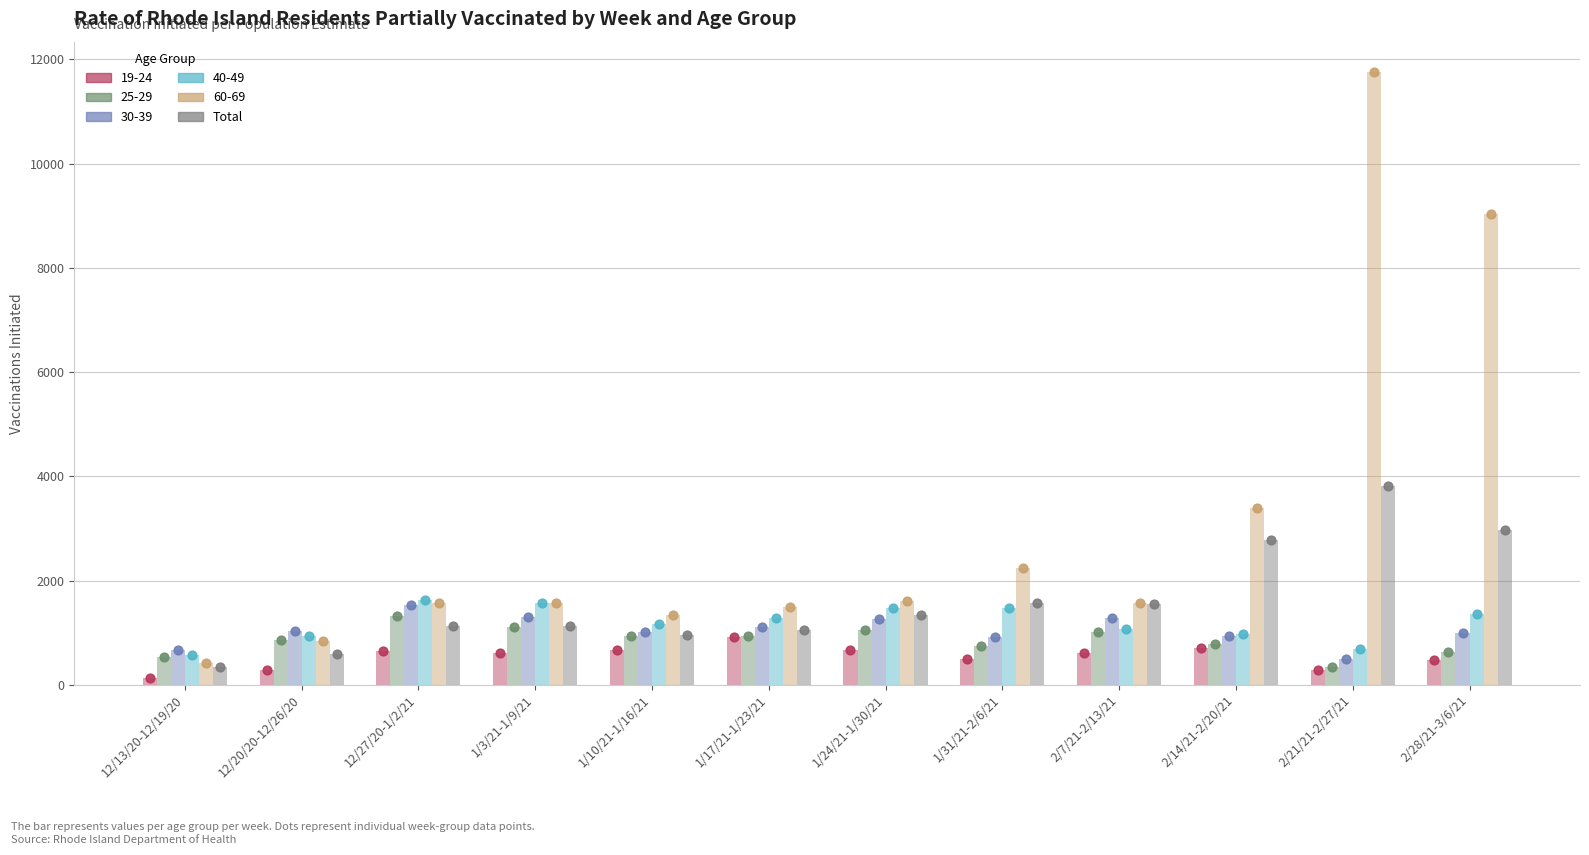

Approximately how many times larger is the value at 1/31/21-2/6/21 compared to 12/27/20-1/2/21?

1.4